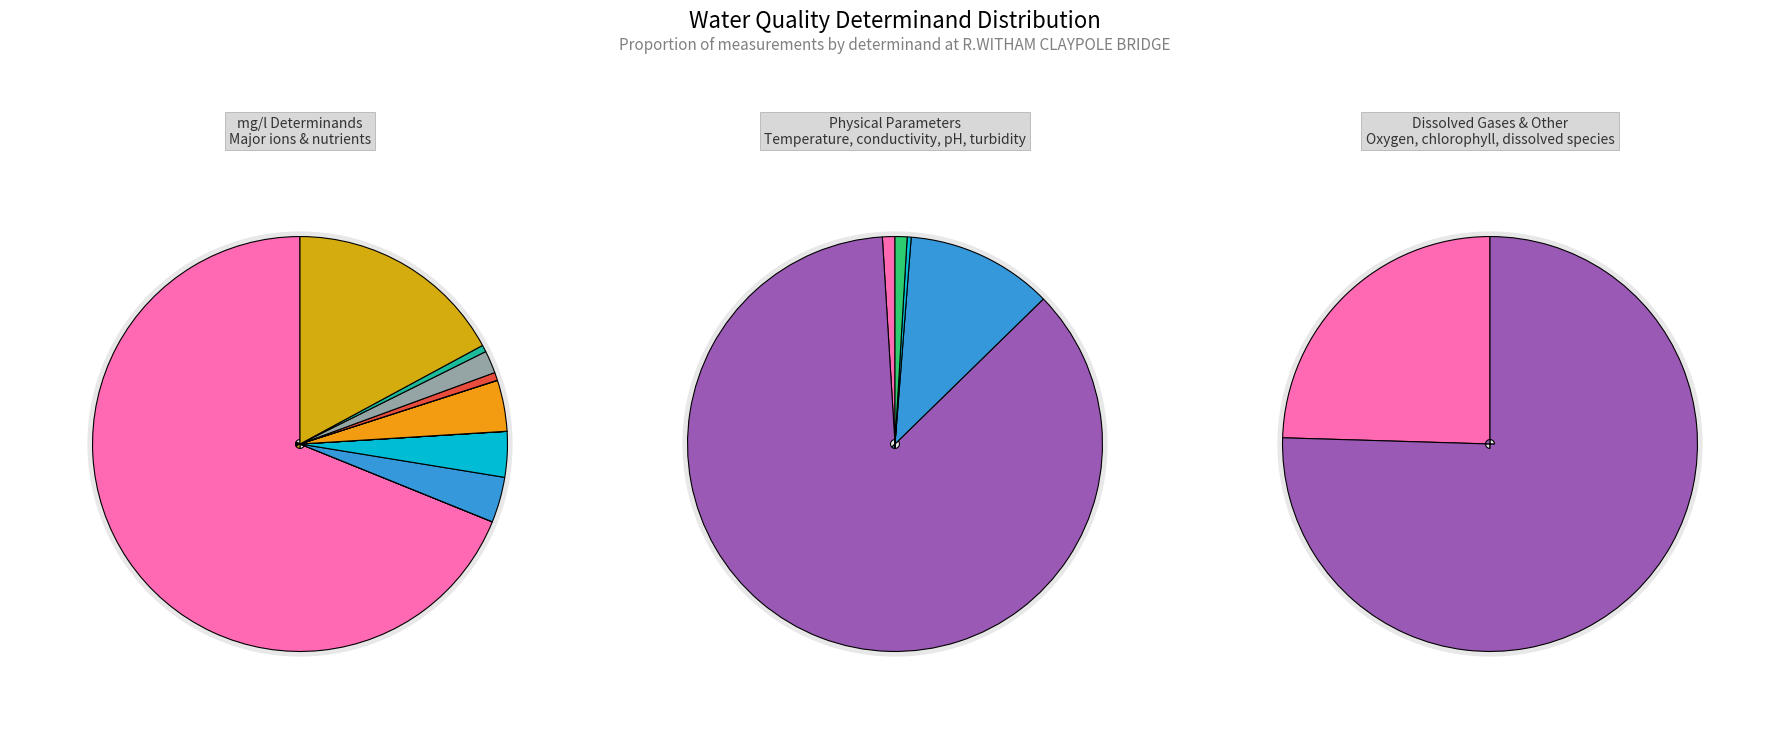

Which slice represents more than half of the pie?

Cond @ 25C